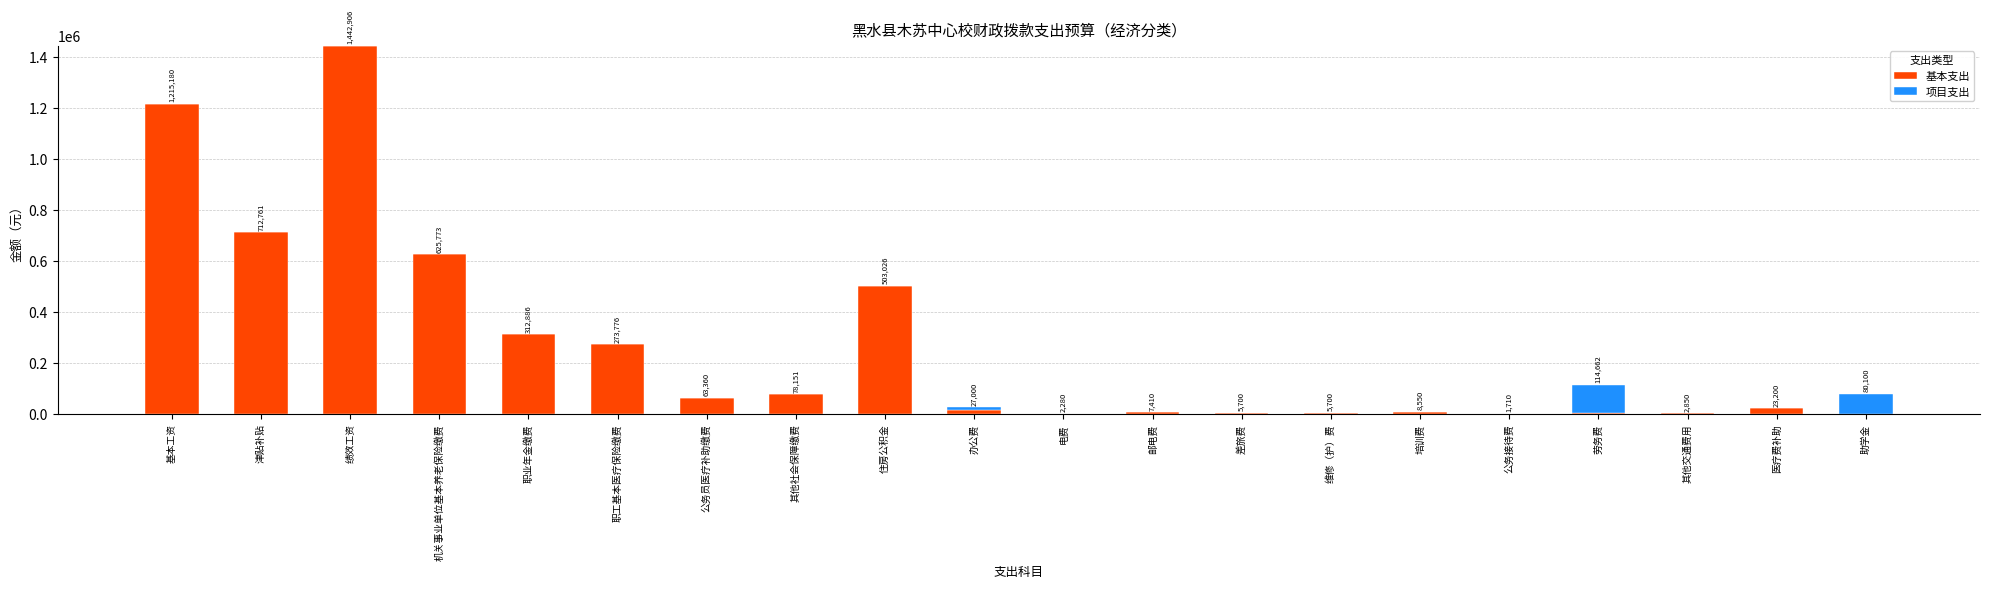

Are the bars horizontal?

No